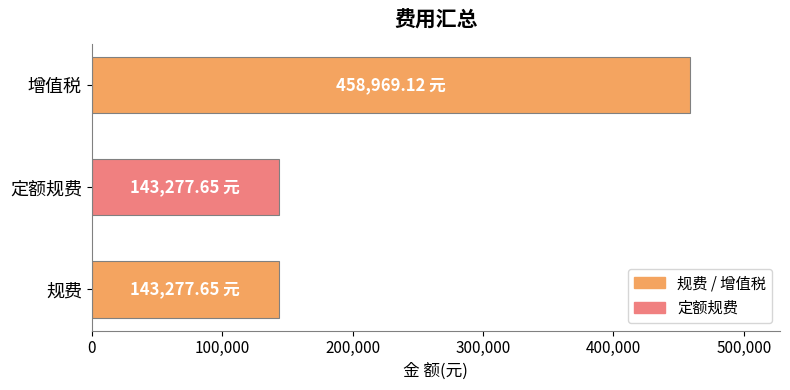

Approximately how many times larger is the value at 增值税 compared to 定额规费?

3.2